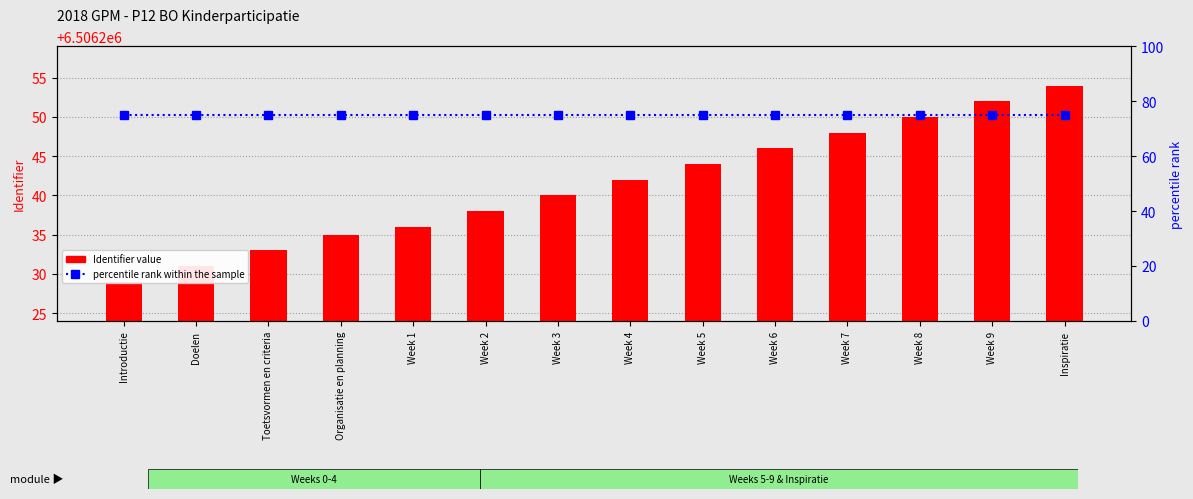

Reading left to right, list all the values displayed in this chart.

Identifier value: 6506229	6506231	6506233	6506235	6506236	6506238	6506240	6506242	6506244	6506246	6506248	6506250	6506252	6506254
percentile rank within the sample: 75	75	75	75	75	75	75	75	75	75	75	75	75	75